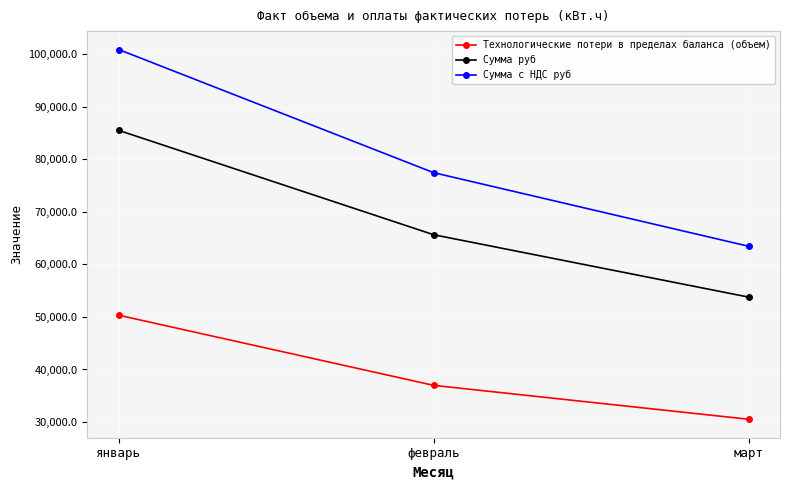

At how many categories does at least one series exceed 52526?

3